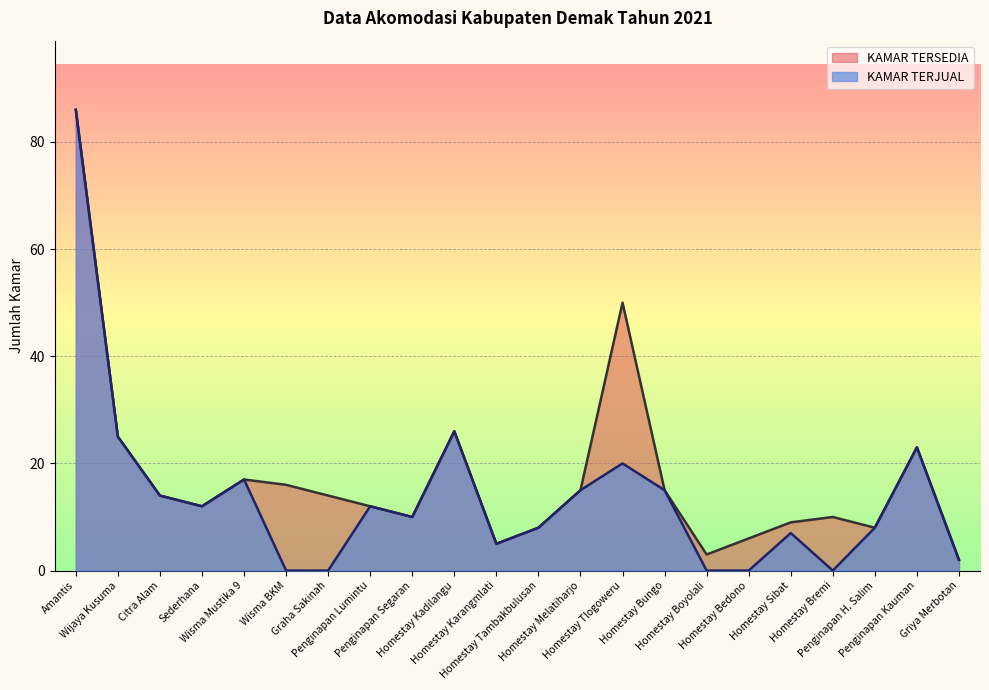

Which has a higher value, Amantis or Homestay Sibat?

Amantis